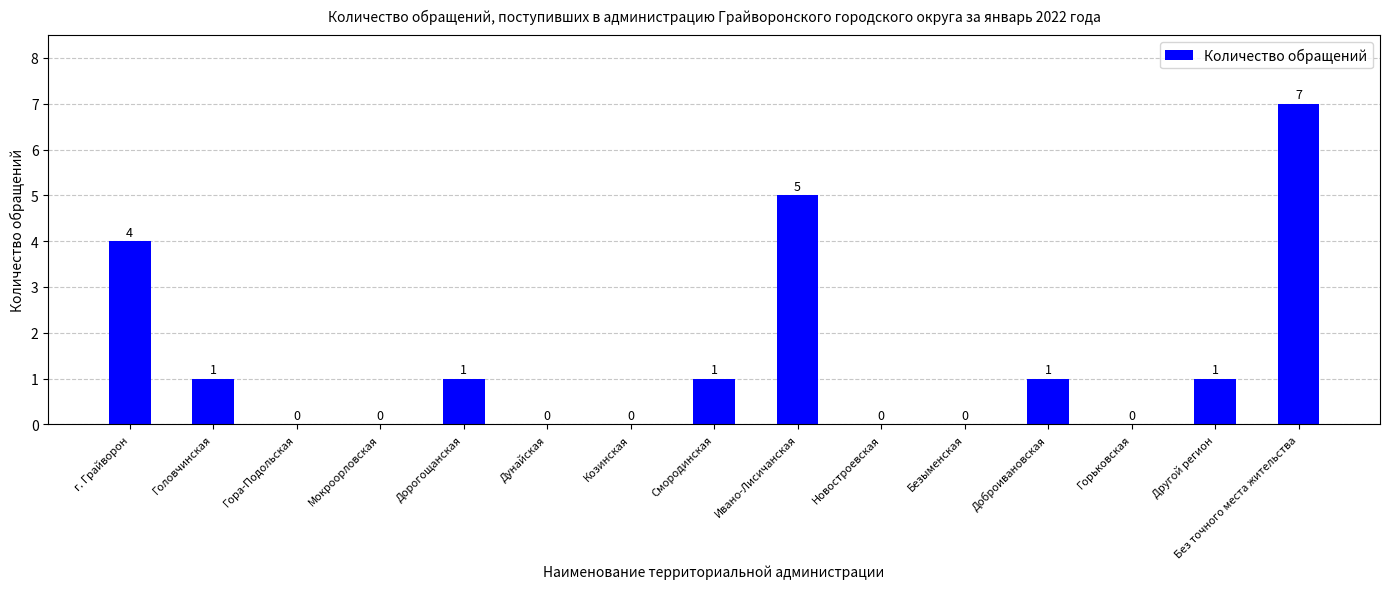

Which has a higher value, Дунайская or Другой регион?

Другой регион